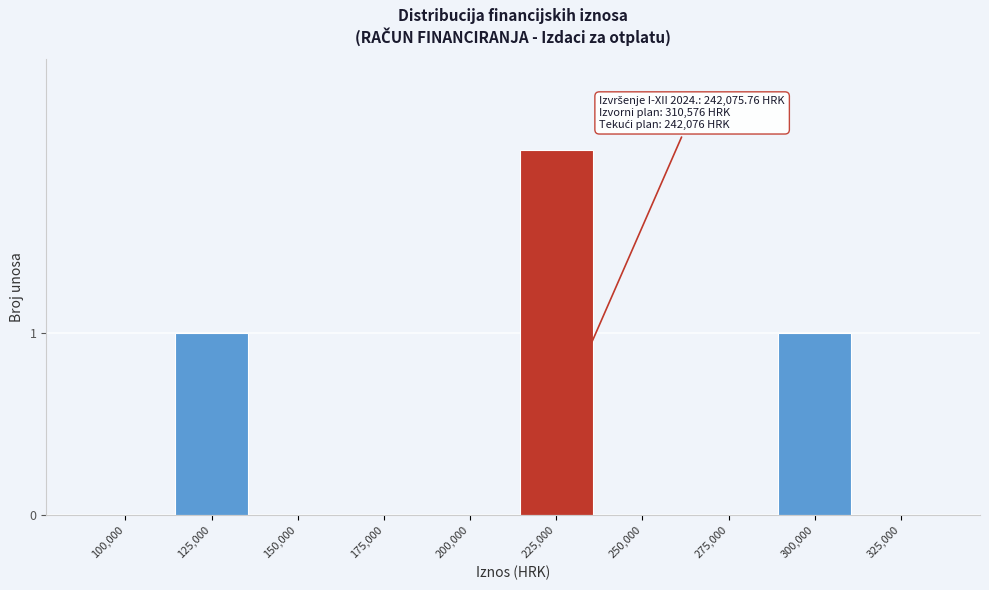

Reading right to left, list all the values displayed in this chart.

325,000=0	300,000=1	275,000=0	250,000=0	225,000=2	200,000=0	175,000=0	150,000=0	125,000=1	100,000=0